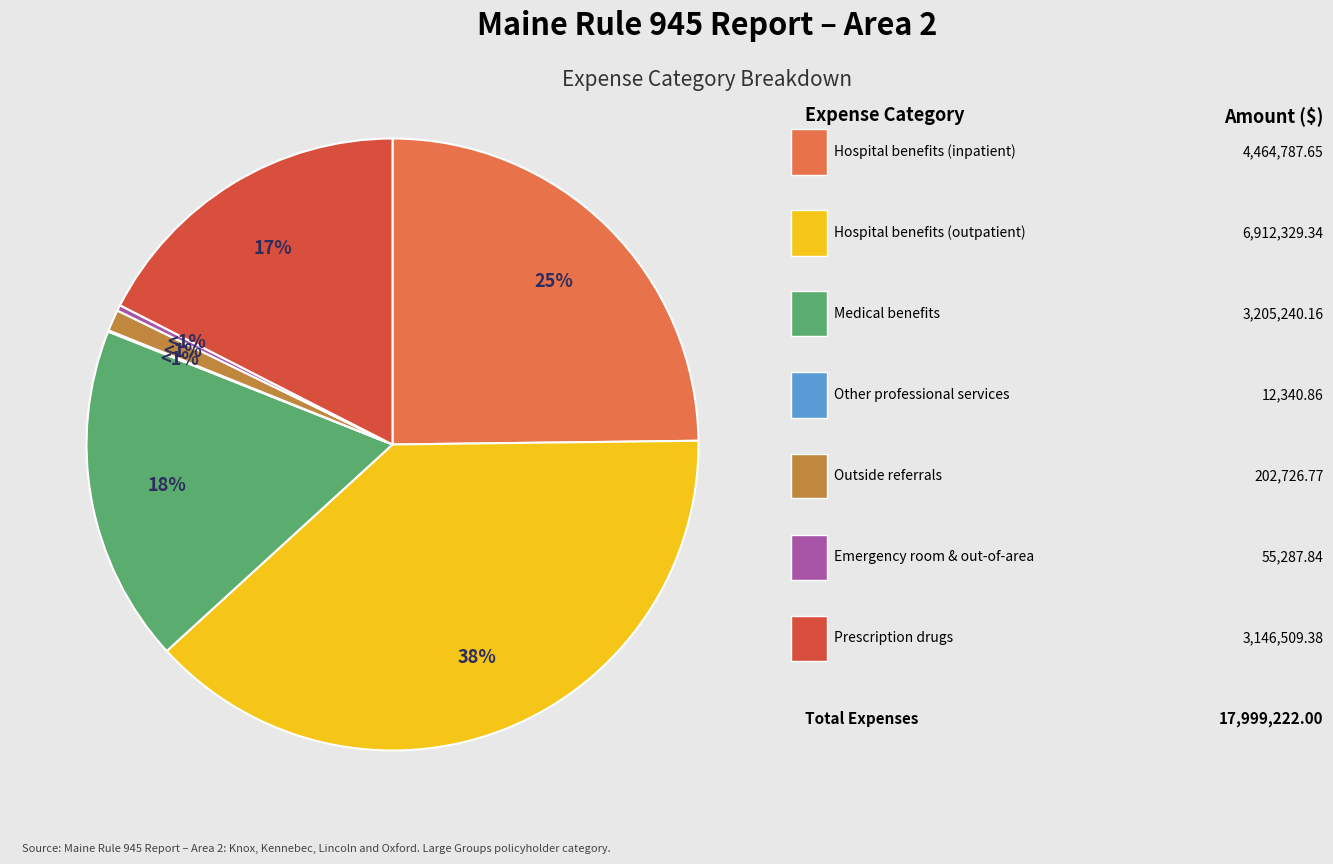

Which slice is the largest?

Hospital benefits (outpatient)